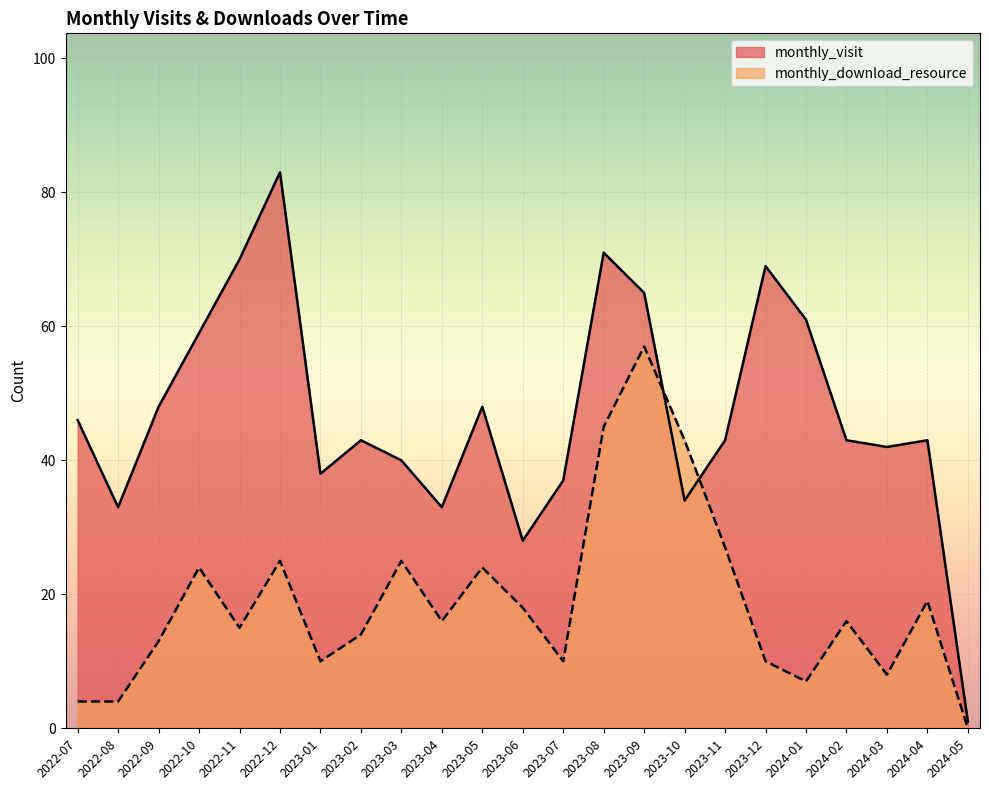

Where does the monthly_visit series first go above 43?

2022-07